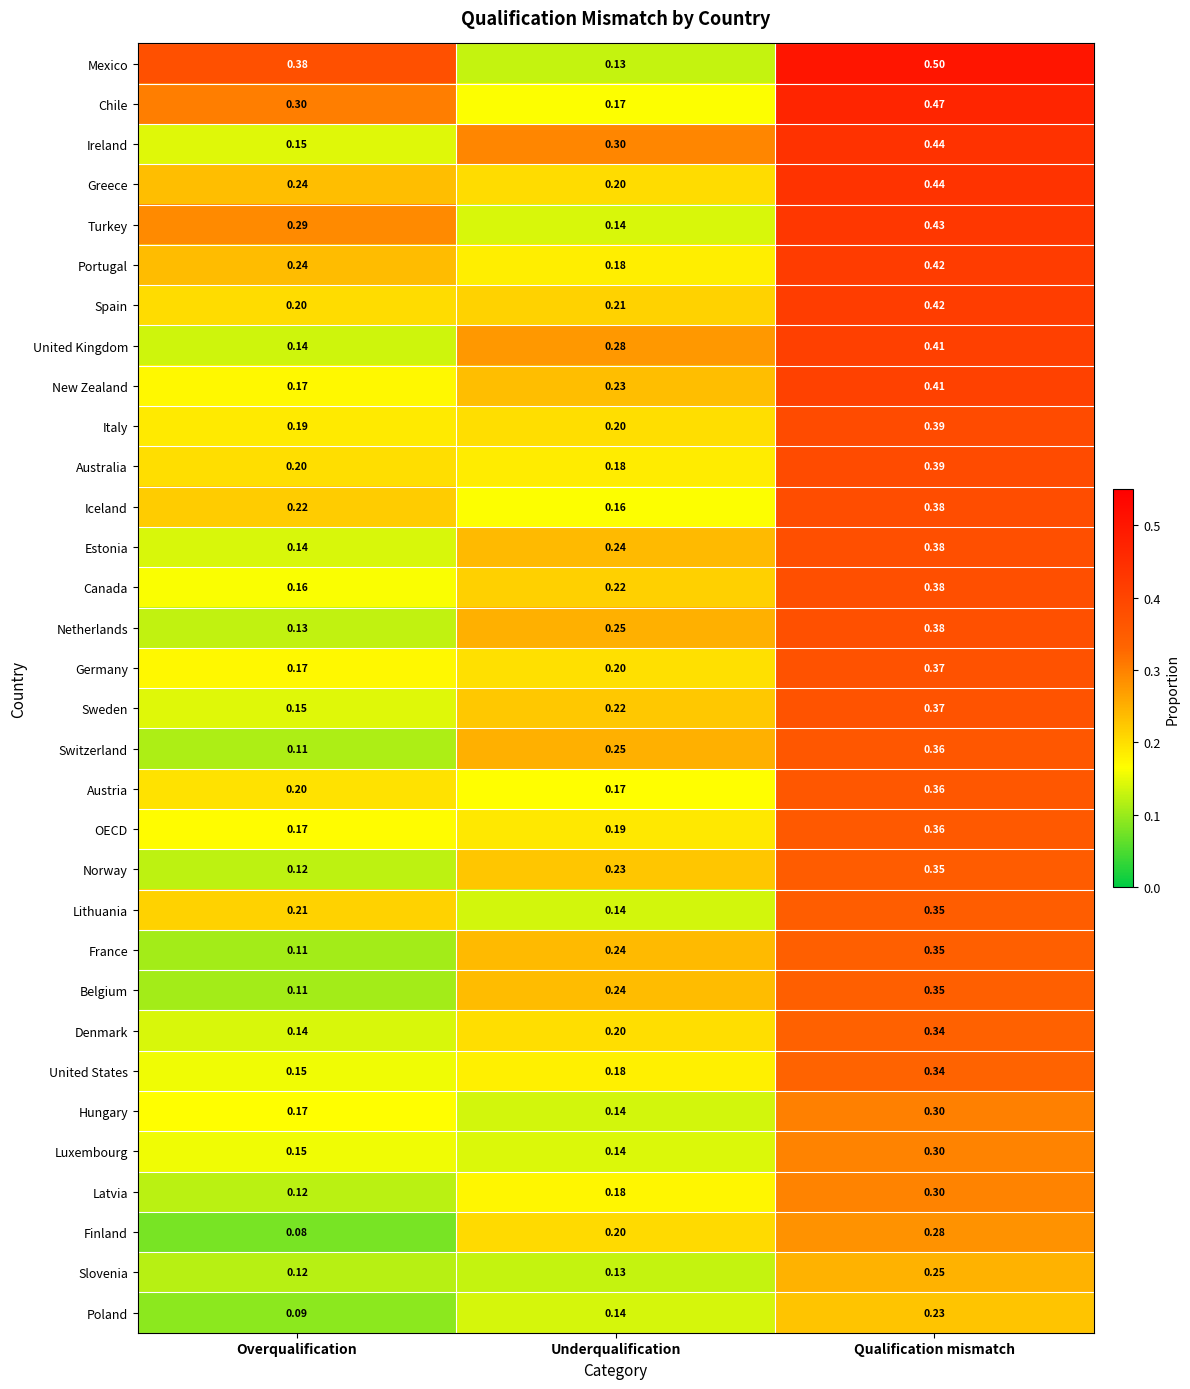

At which label does Chile reach its minimum?

Underqualification